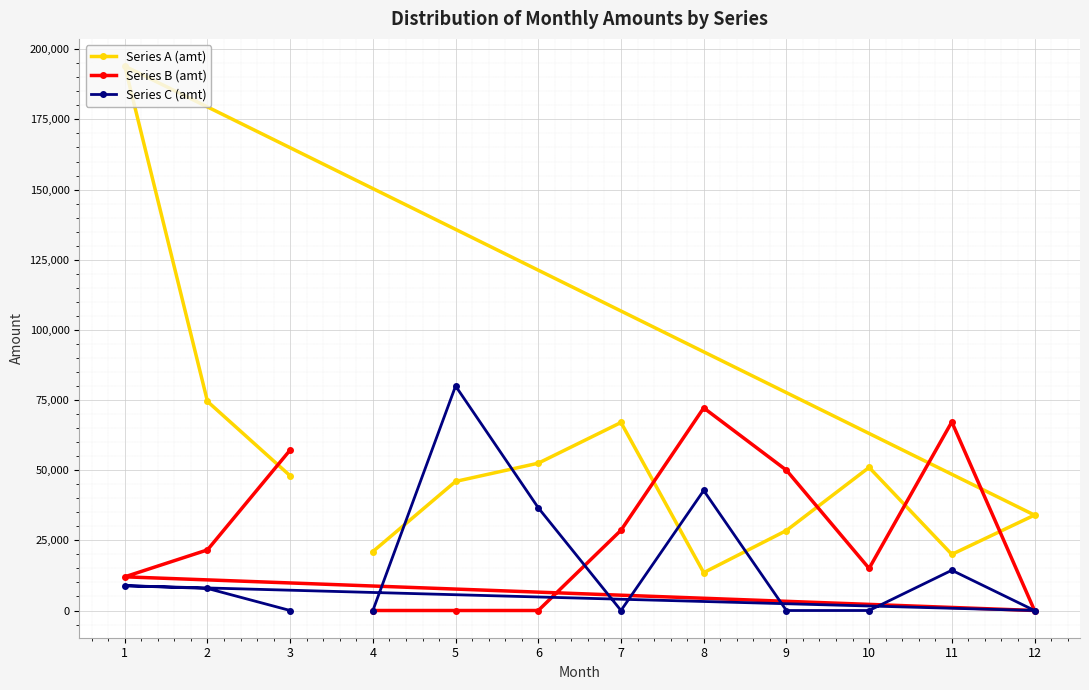

How many values in the Series A (amt) series exceed 48000?

5